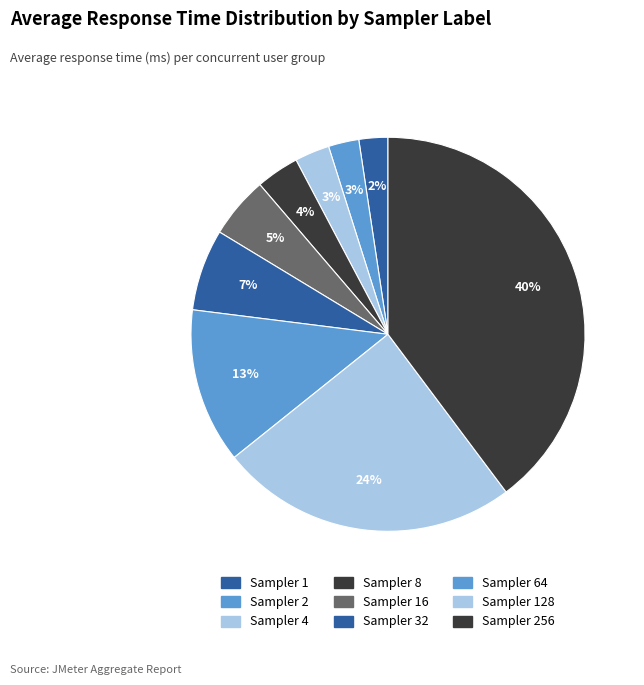

Rank the categories by value from lowest to highest.

1, 2, 4, 8, 16, 32, 64, 128, 256